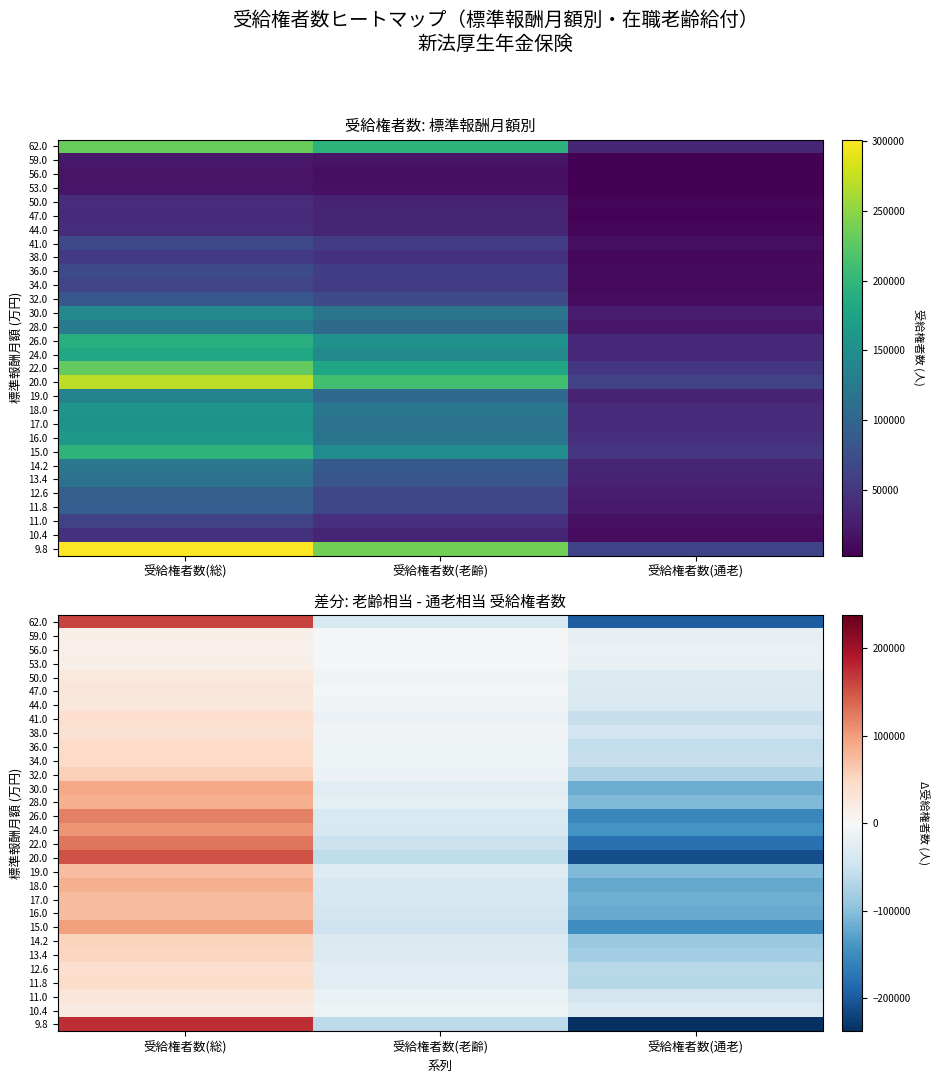

Is it true that 53.0 equals -1276 at 受給権者数(老齢)?

False